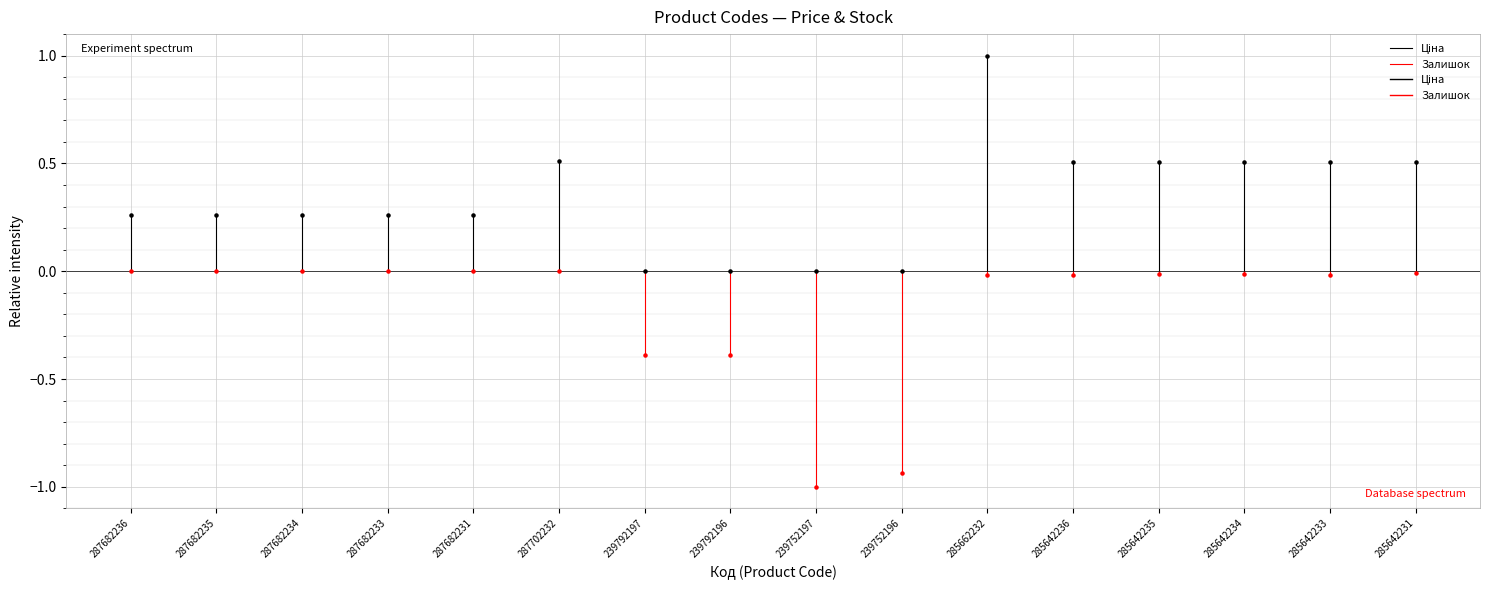

What is the total value across all series at 287682235?

0.3